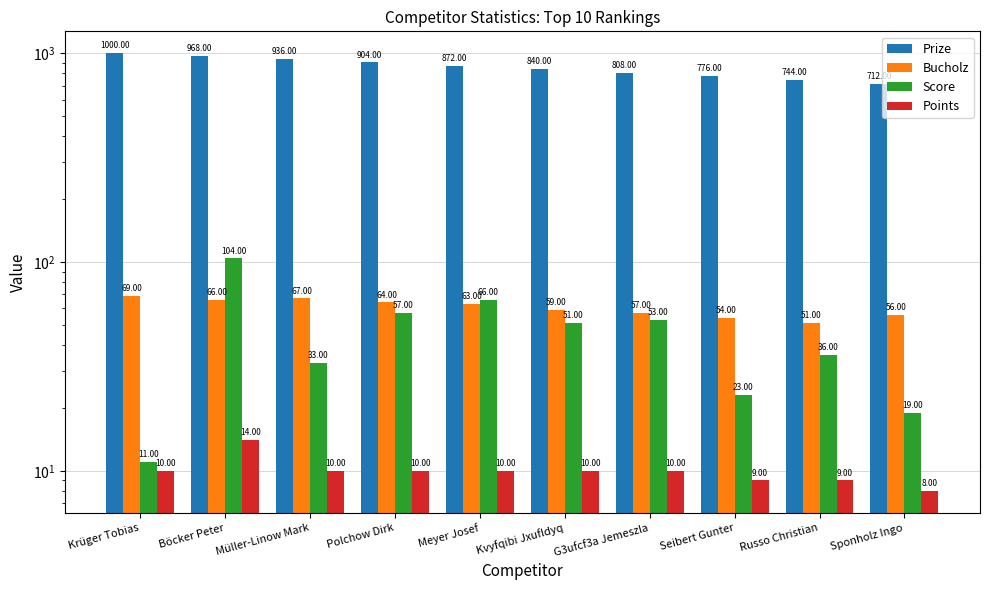

Rank the series by their maximum value, from lowest to highest.

Points, Bucholz, Score, Prize